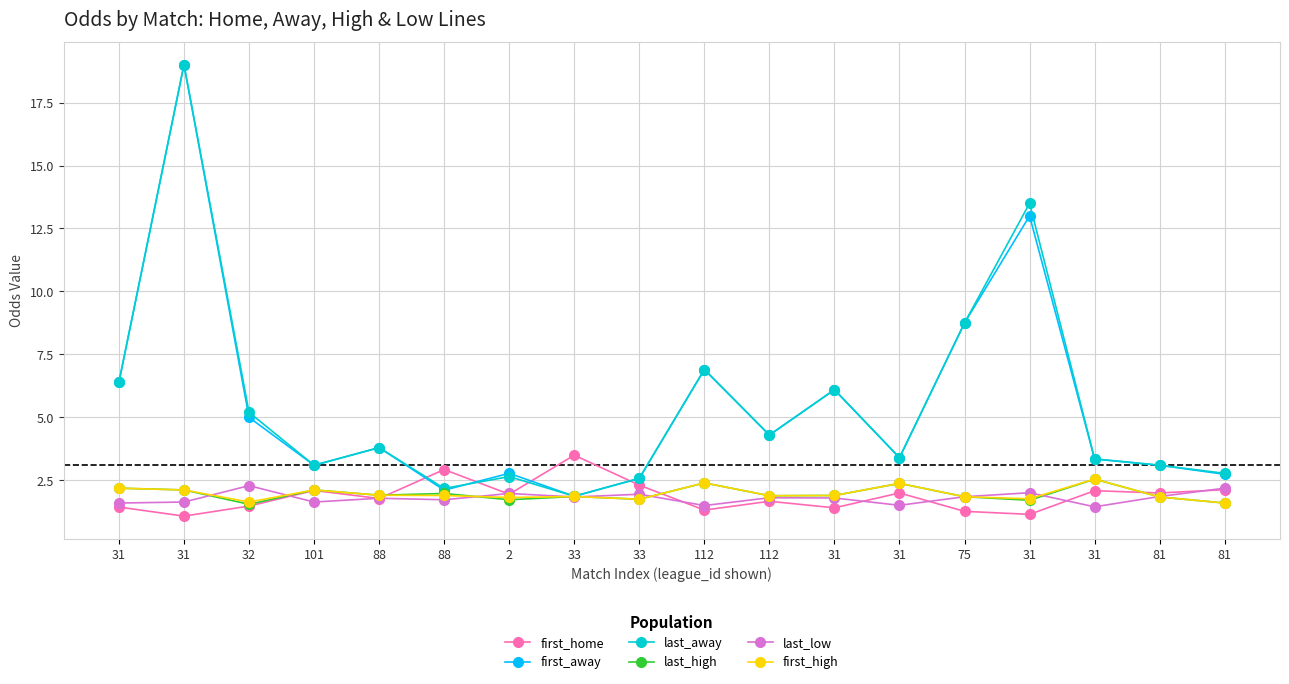

What is the sum of the first_away values at 81 and 88?

4.8